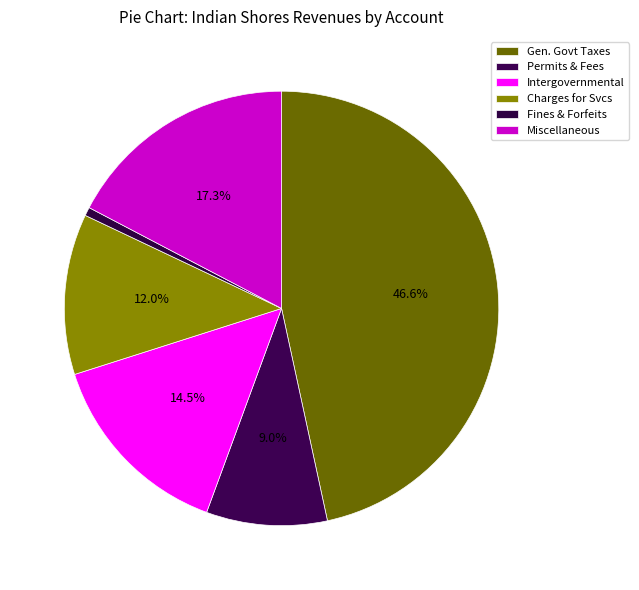

To the nearest percent, what is the average slice percentage?

17%